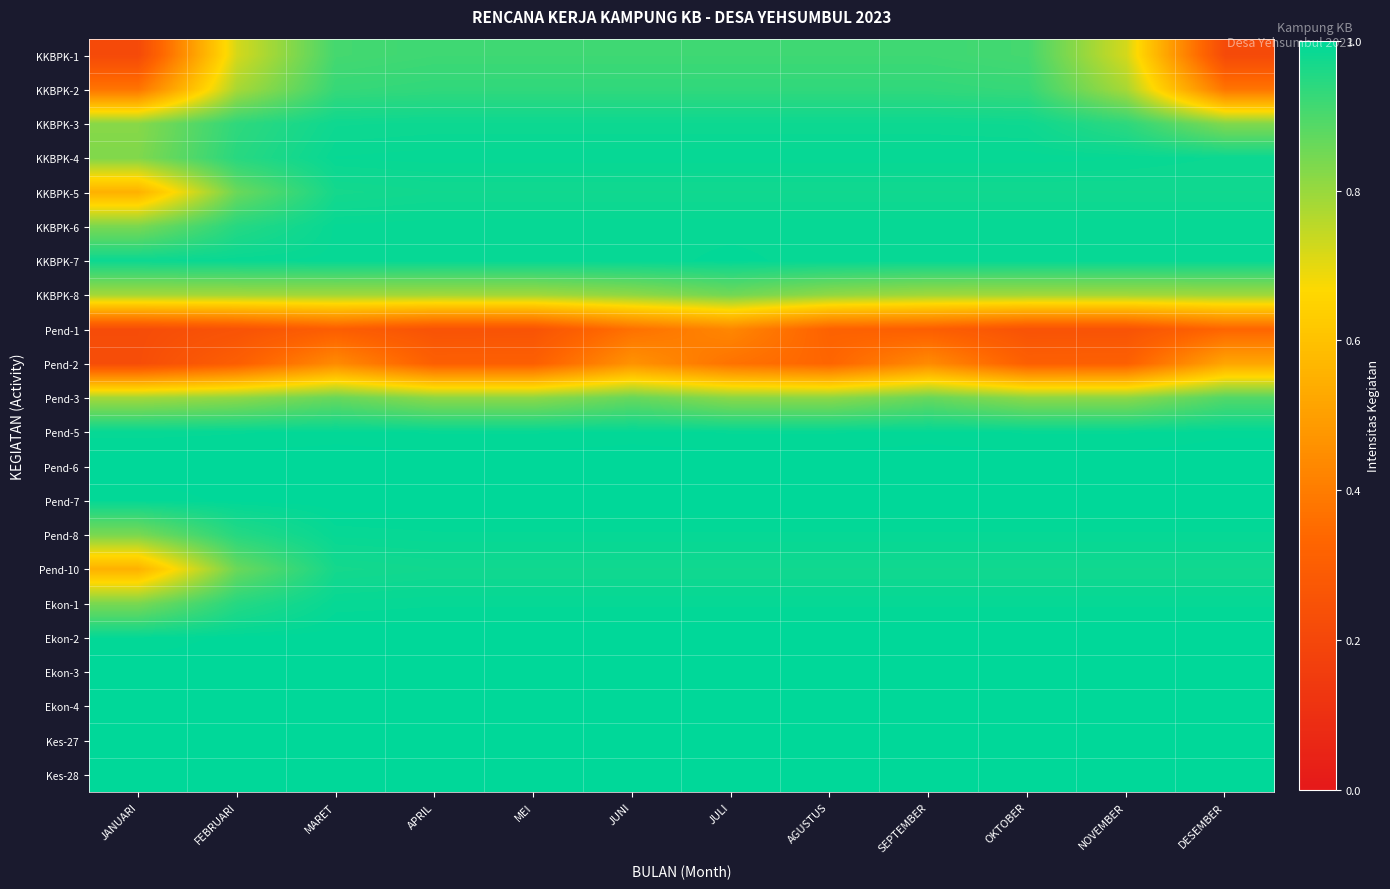

At which category is the sum across all series the highest?

JUNI